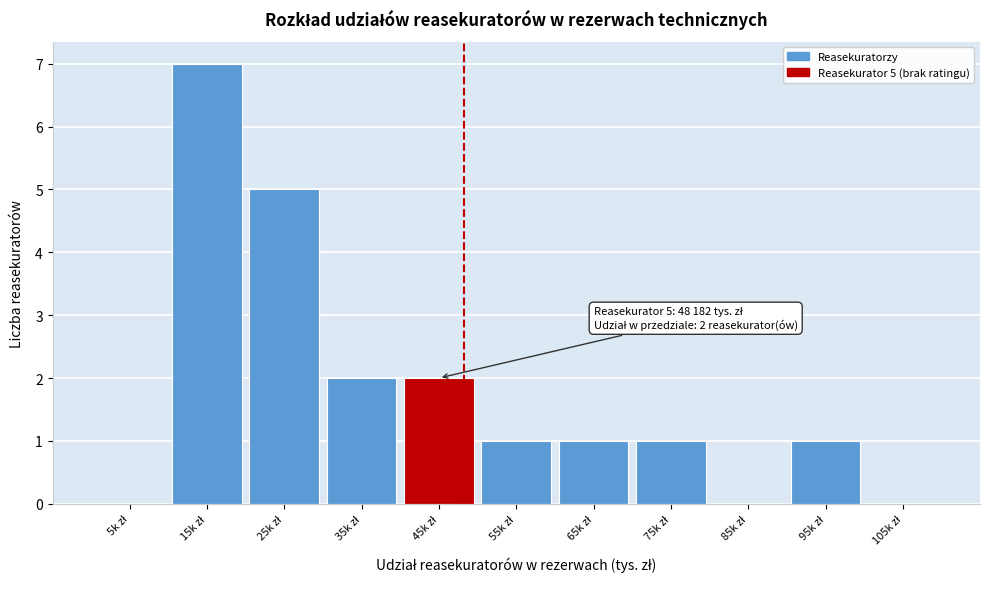

What is the sum of all values?

20